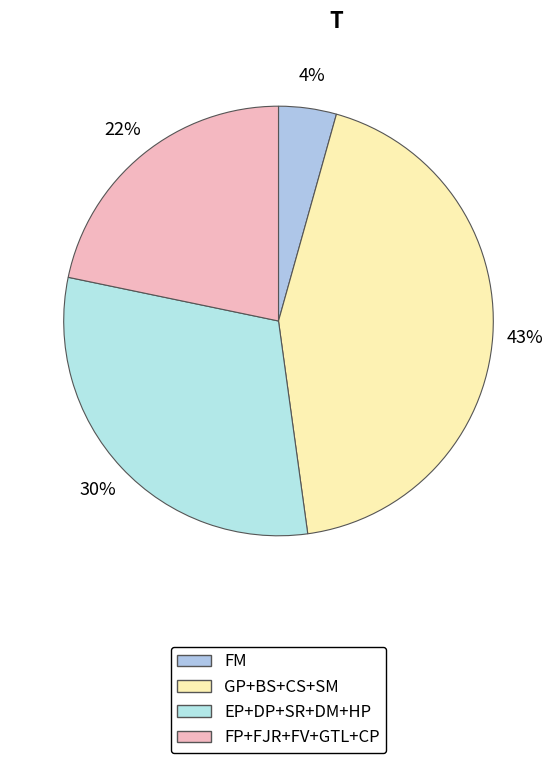

Does any single category account for the majority?

No